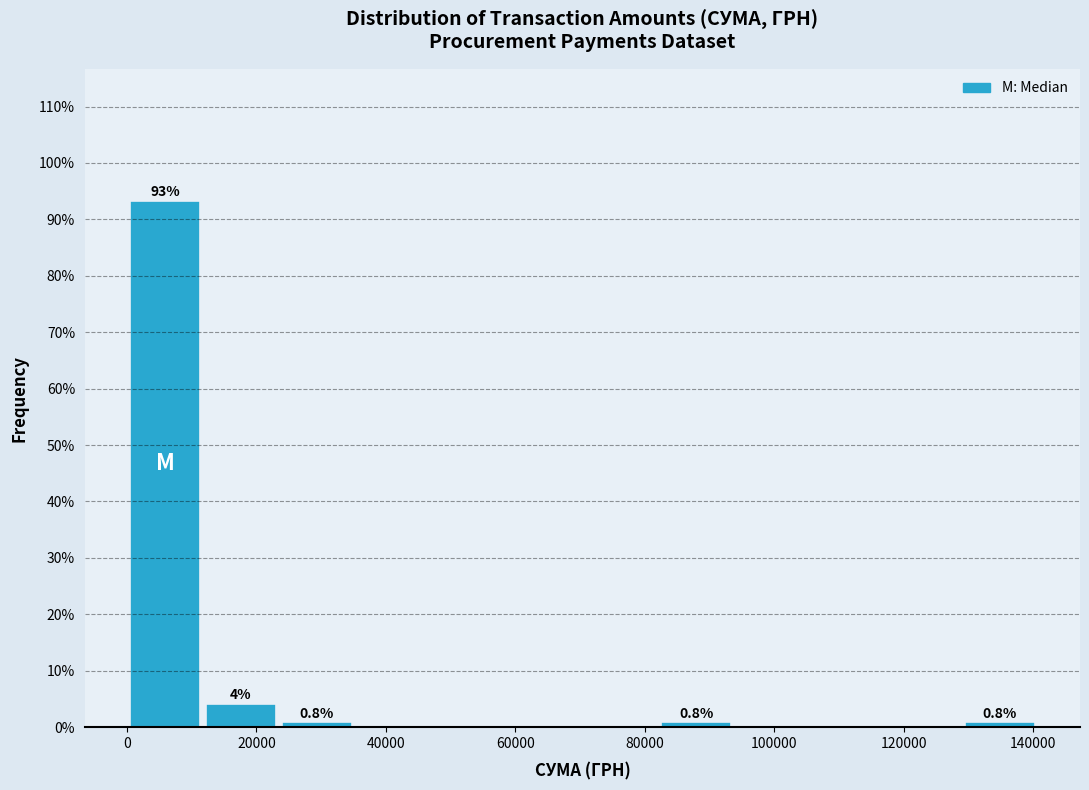

Over which range of the x-axis is the bar tallest?

0 to 12000